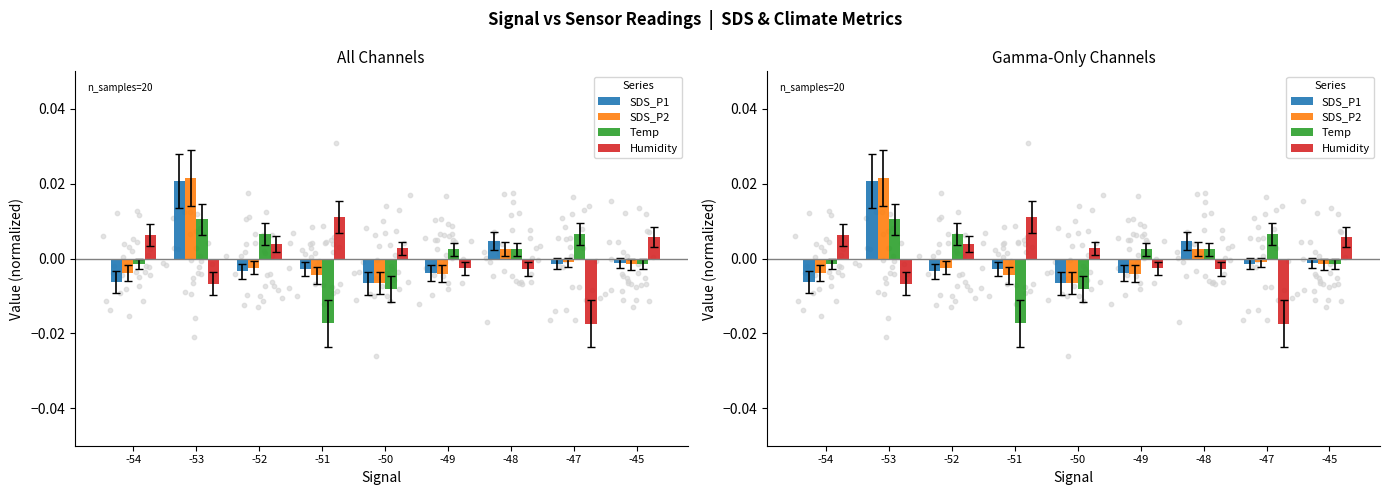

What are all the series names shown in the legend?

SDS_P1, SDS_P2, Temp, Humidity